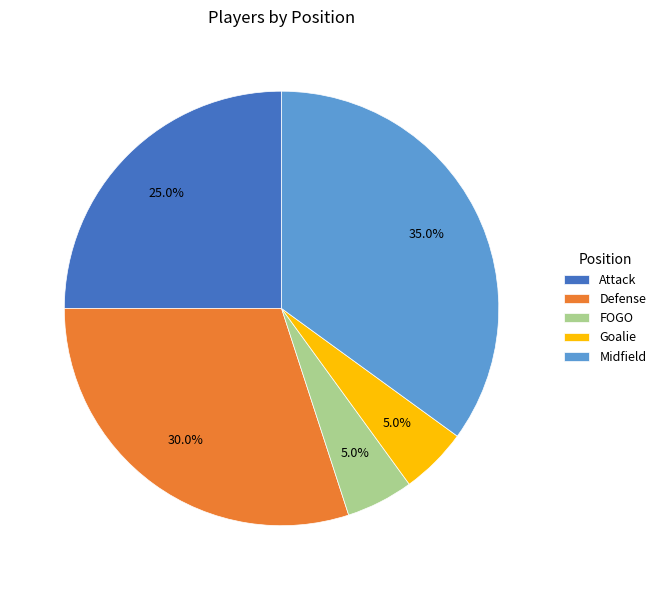

What is the ratio of the value at FOGO to the value at Midfield?

0.1